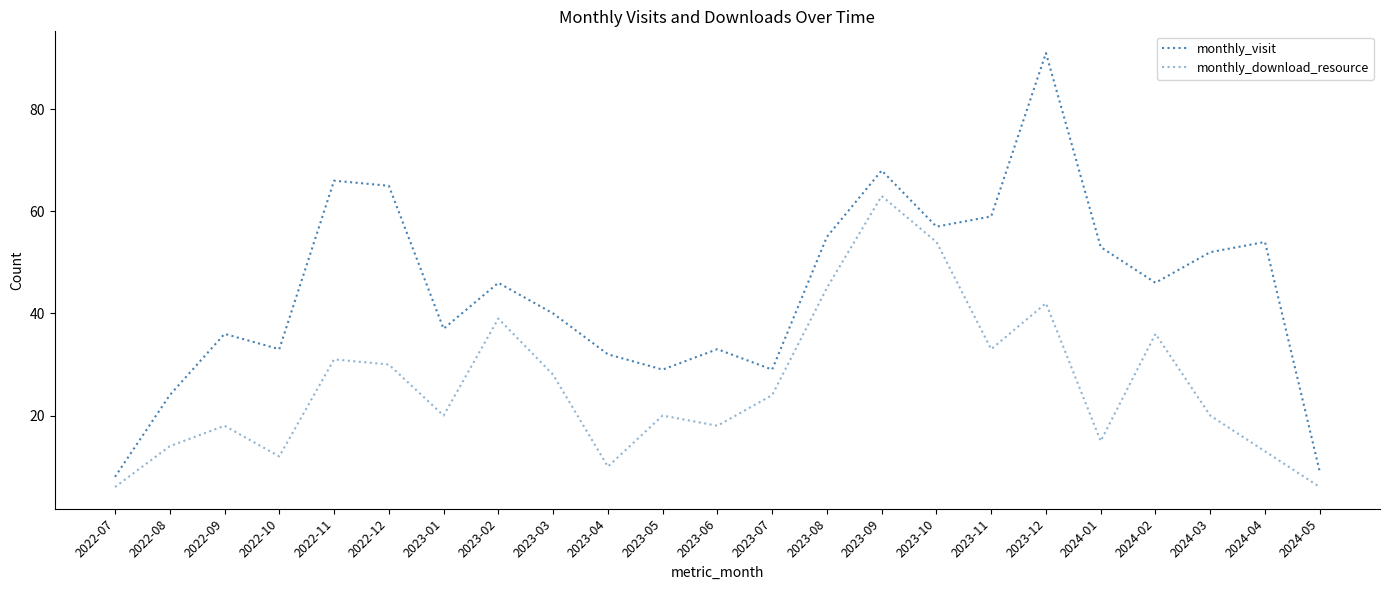

What is the difference between the maximum and minimum values in the monthly_download_resource series?

57